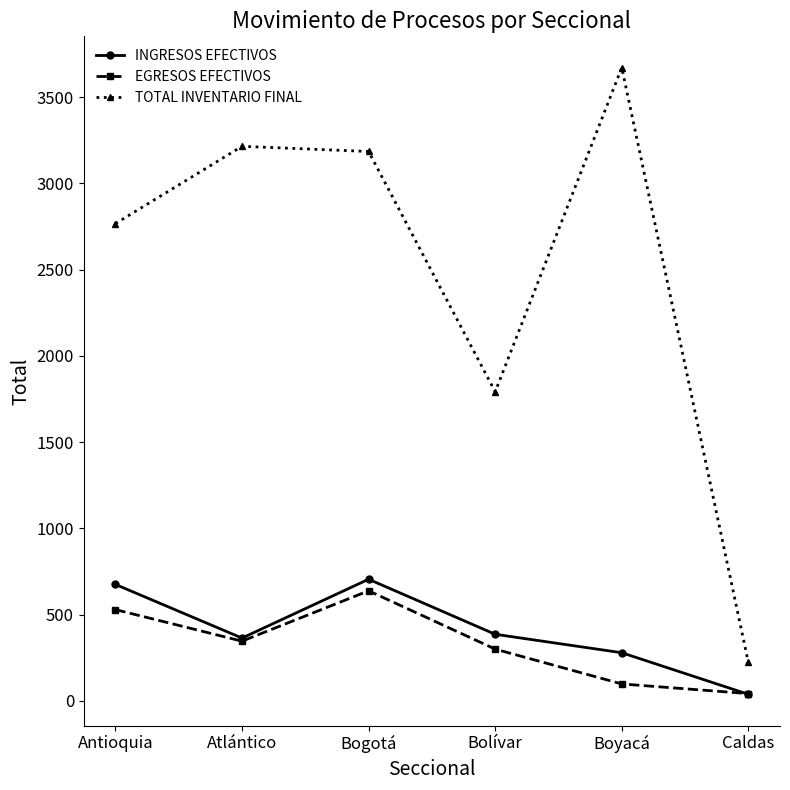

What is the spread (max minus min) of values at Boyacá?

3573